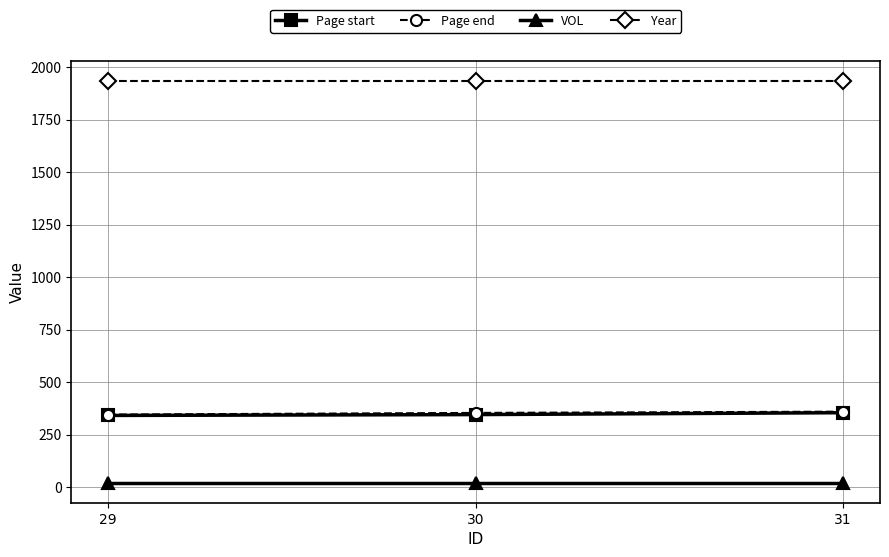

The Page start series shows 345 at 30. True or false?

True